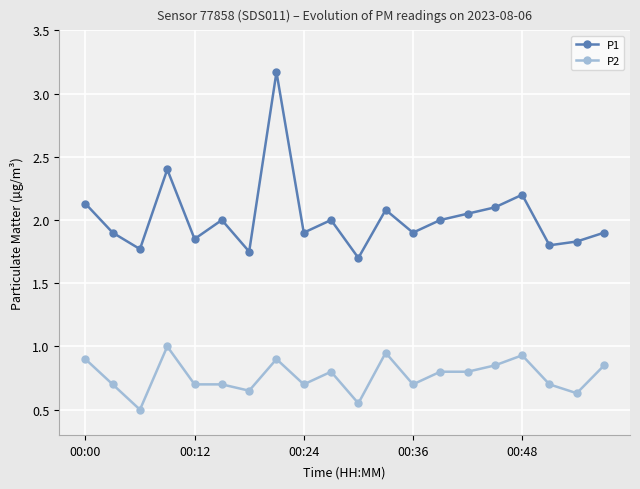

What is the maximum value for P2?

1.0